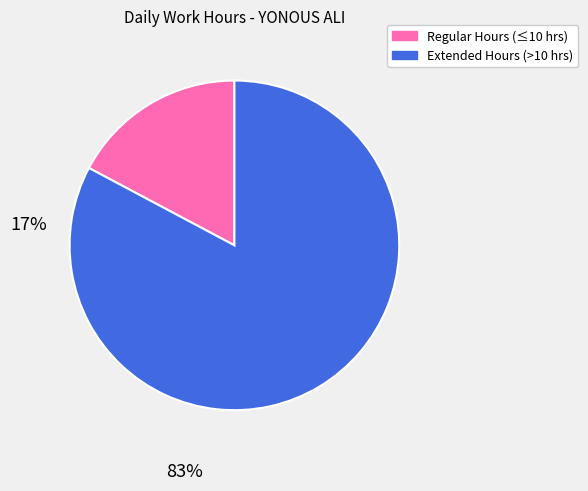

Does any single category account for the majority?

Yes